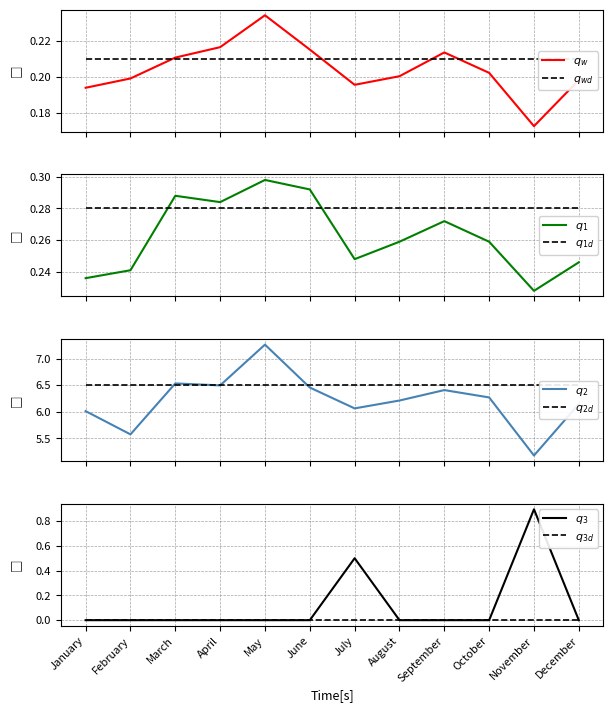

Is it true that Master Flow Meter Avg equals 0.2 at October?

True